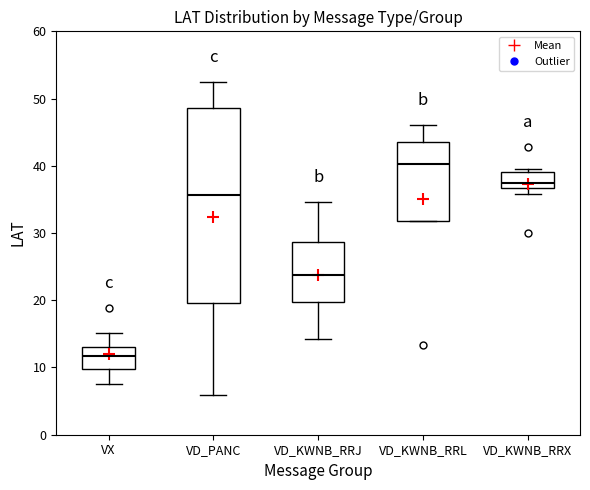

Reading left to right, read every box against the y-axis: the position of its median line, the range the box covers, and the ends of its whiskers. The values are not printed on the chart, so give them approximately, as read against the axis.

VX: median 12, box 10 to 13, whiskers 8 to 15
VD_PANC: median 36, box 20 to 49, whiskers 6 to 52
VD_KWNB_RRJ: median 24, box 20 to 29, whiskers 14 to 35
VD_KWNB_RRL: median 40, box 32 to 43, whiskers 32 to 46
VD_KWNB_RRX: median 37 (just above the box's lower edge), box 37 to 39, whiskers 36 to 40